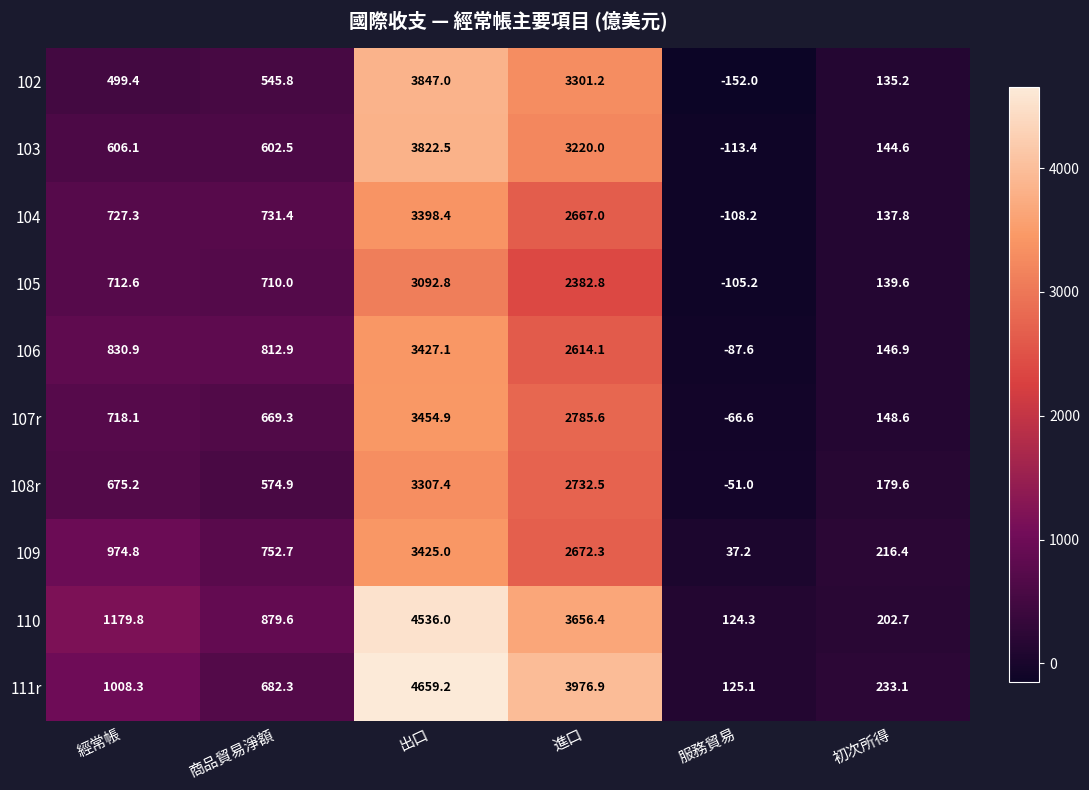

Which series has the largest range (max minus min)?

111r